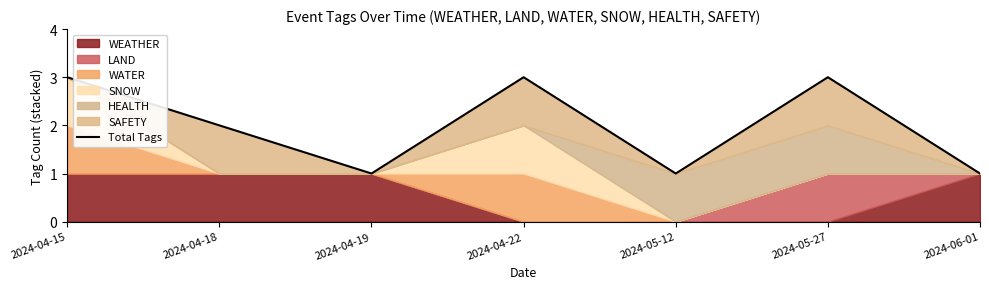

Reading left to right, list all the values displayed in this chart.

2024-04-15=3	2024-04-18=2	2024-04-19=1	2024-04-22=3	2024-05-12=1	2024-05-27=3	2024-06-01=1